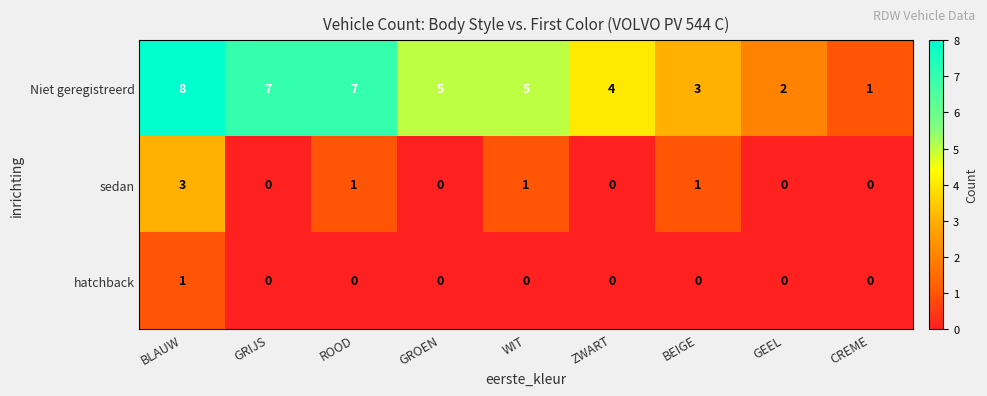

How many hatchback values are between 0 and 1?

9